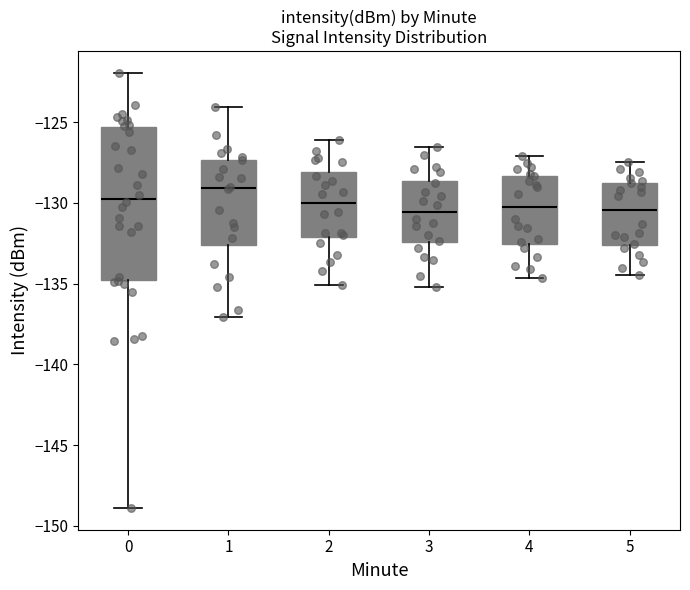

Which box's median line is the highest?

1